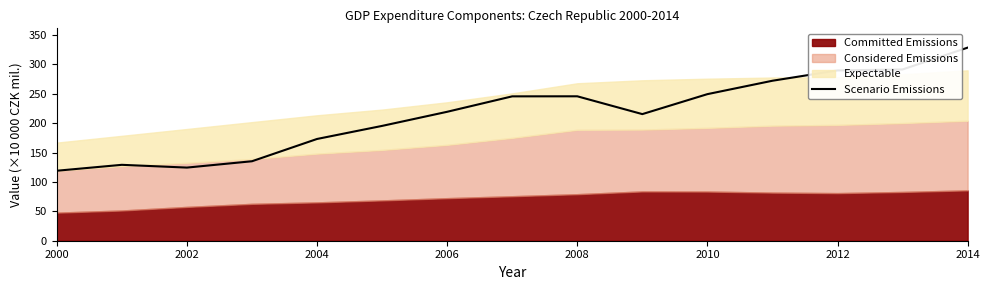

True or false: the data shows 172.5 at 2000.

False